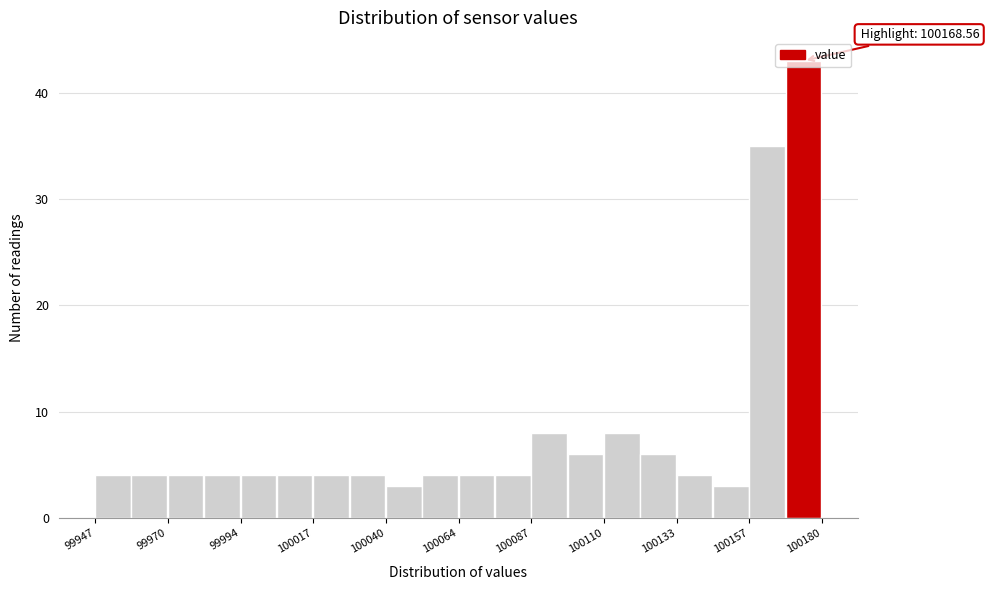

Around what value on the x-axis is the tallest bar? Give the approximate position of its centre, as read against the axis.

100175